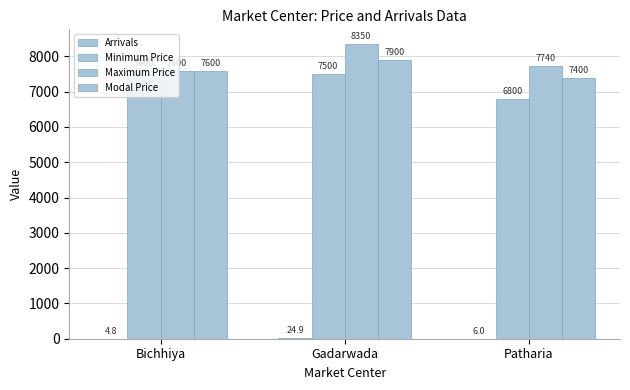

What is the label of the 3rd bar from the left?

Patharia